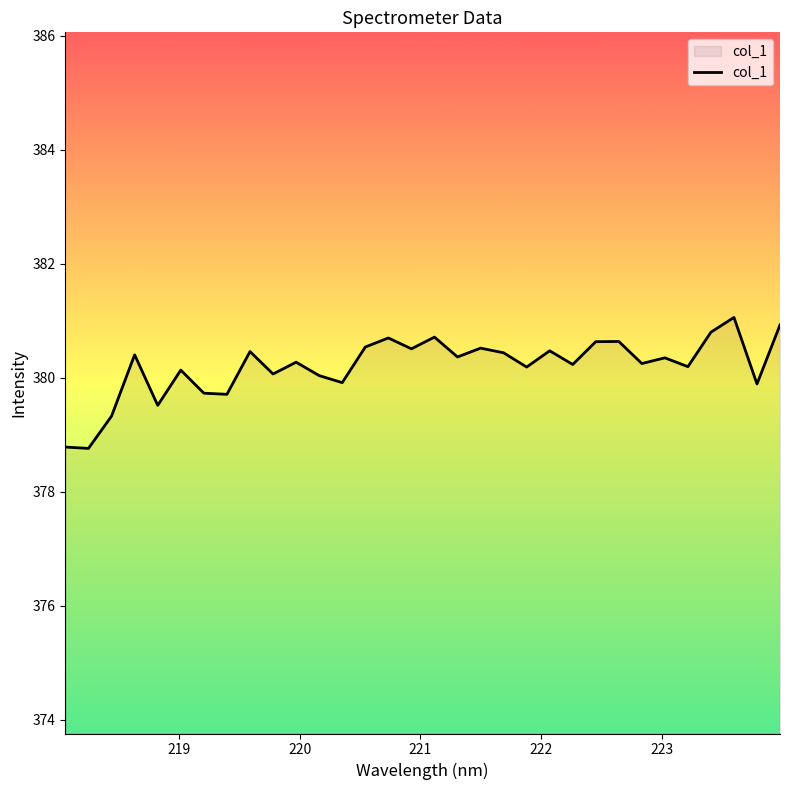

What is the greatest value displayed?

381.1